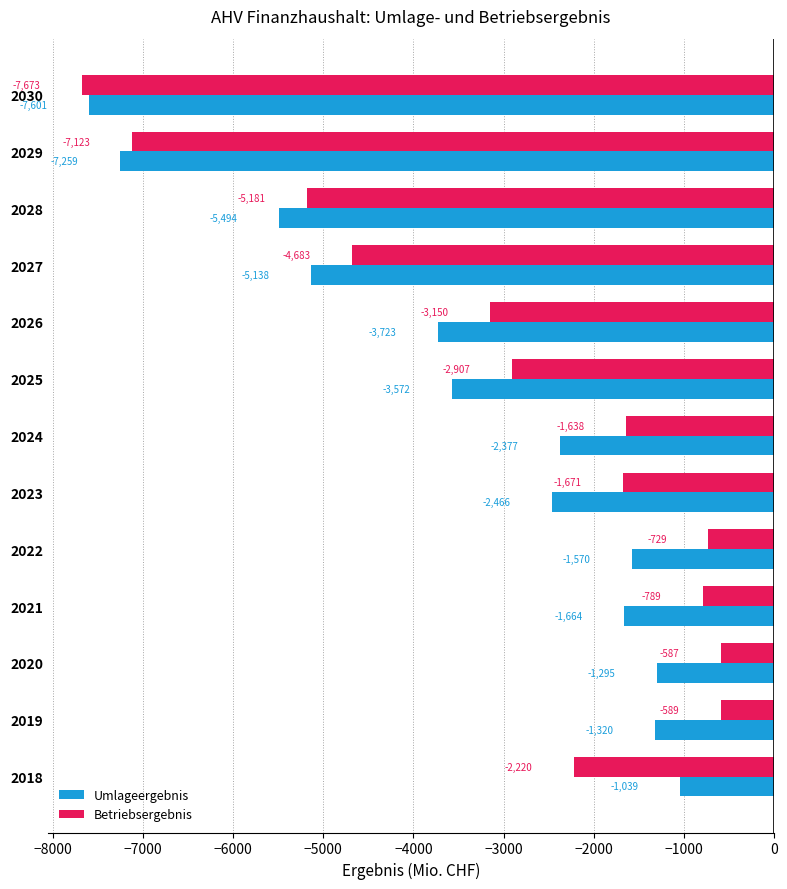

What is the sum of the Umlageergebnis values at 2018 and 2029?

-8298